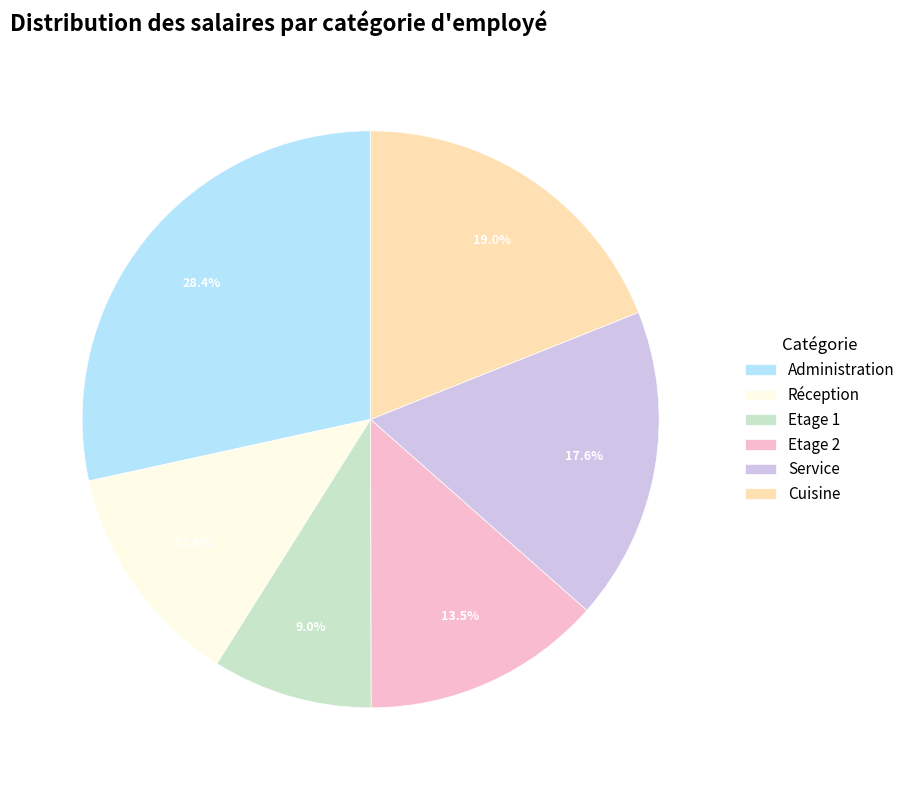

Which slice is the largest?

Administration